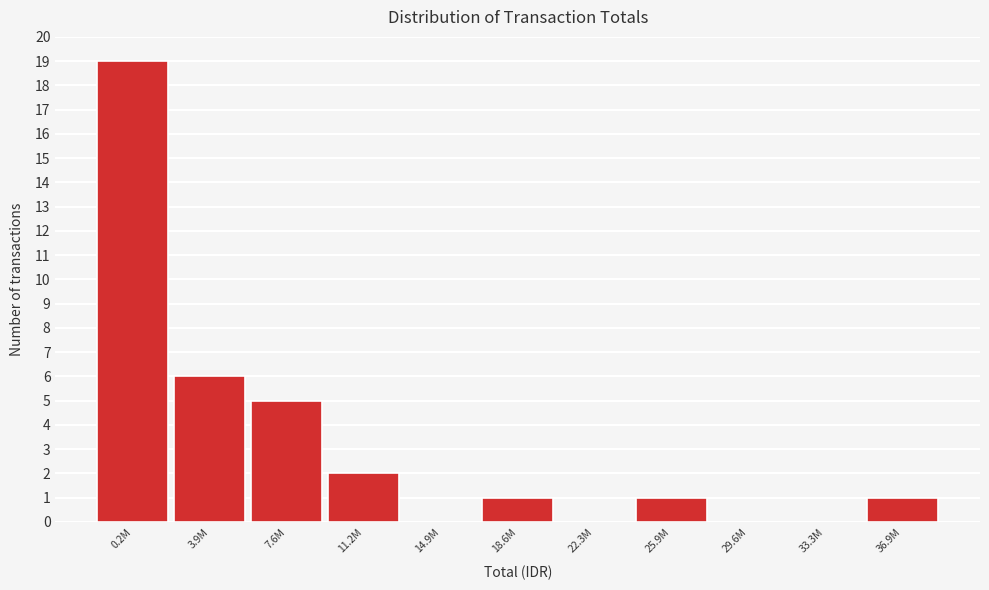

Reading left to right, list all the values displayed in this chart.

0.2M=19	3.9M=6	7.6M=5	11.2M=2	14.9M=0	18.6M=1	22.3M=0	25.9M=1	29.6M=0	33.3M=0	36.9M=1